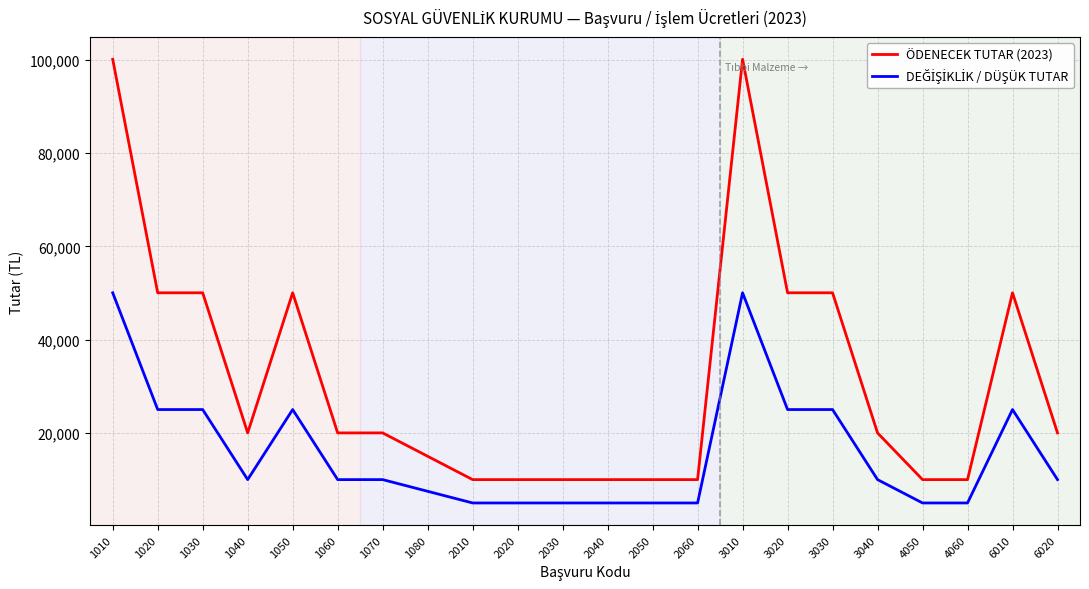

What is the total value across all series at 1060?

30024